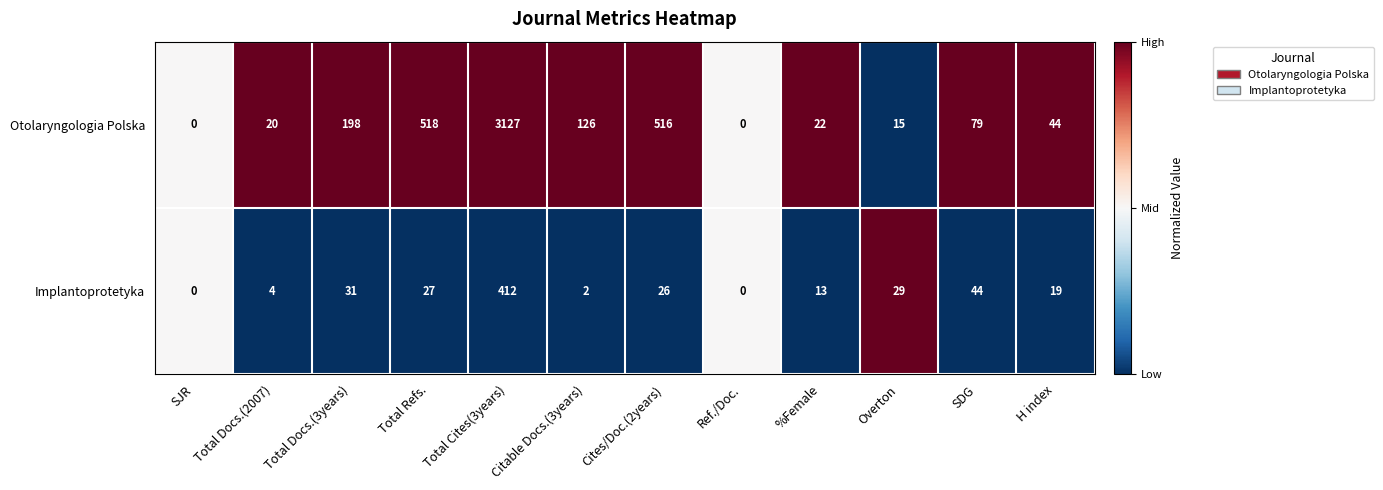

How many values in Otolaryngologia Polska are above zero?

10